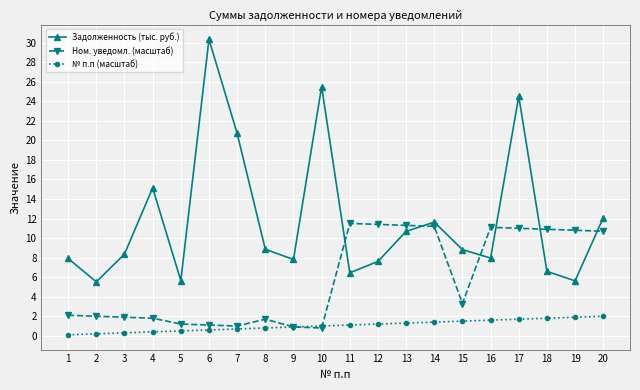

True or false: Задолженность (тыс. руб.) and № п.п (масштаб) intersect in this chart.

False